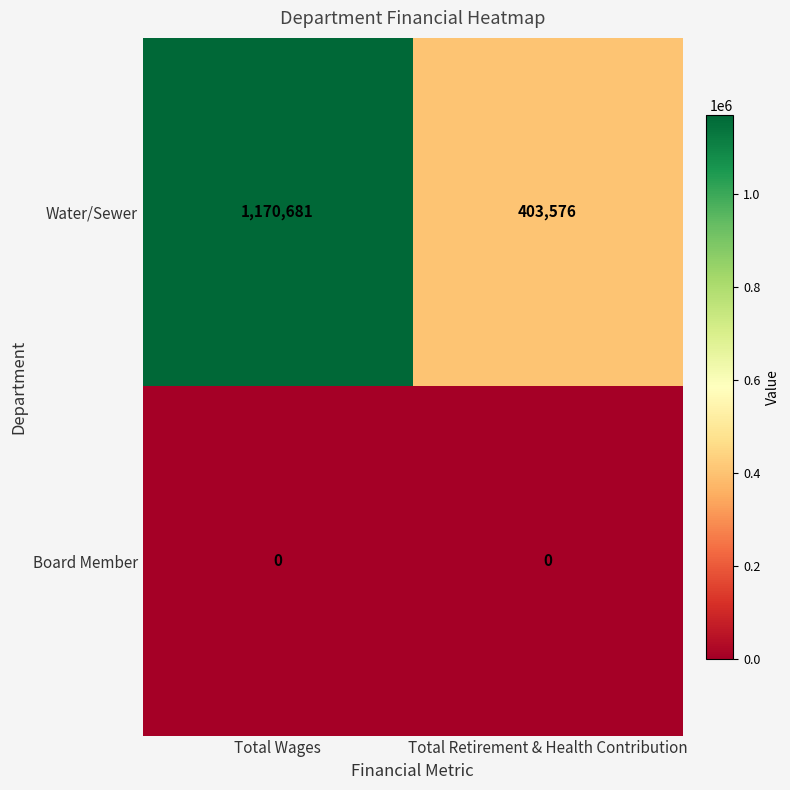

What is the greatest value displayed?

1170681